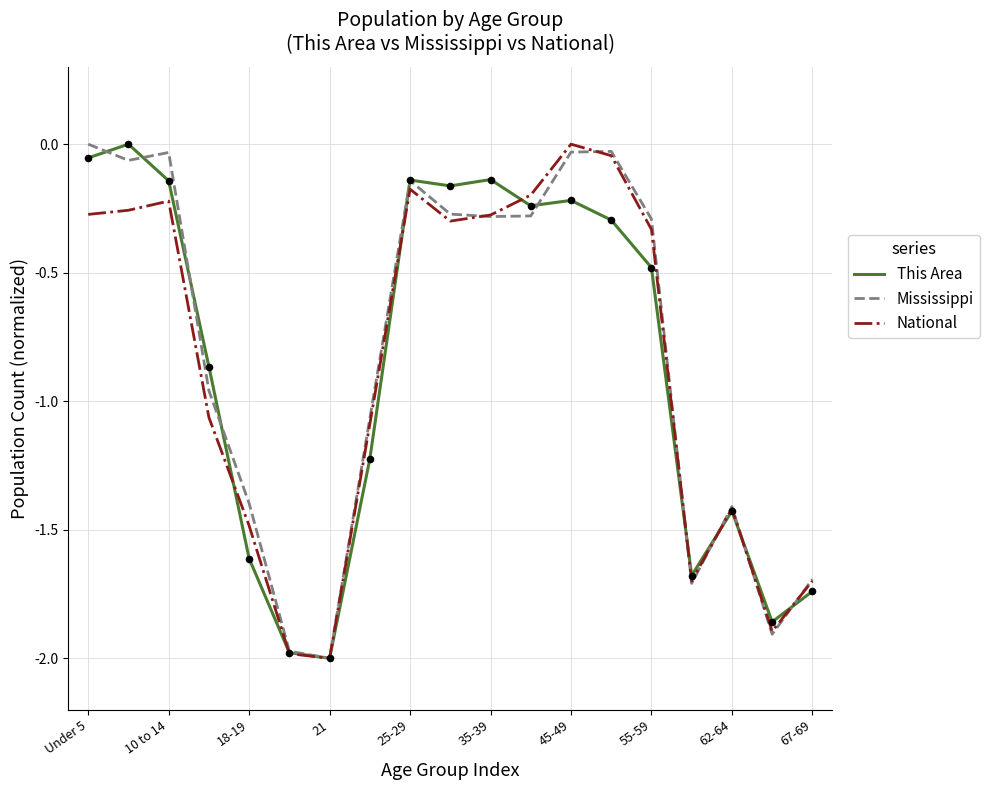

Which series has the largest total across all categories?

Mississippi